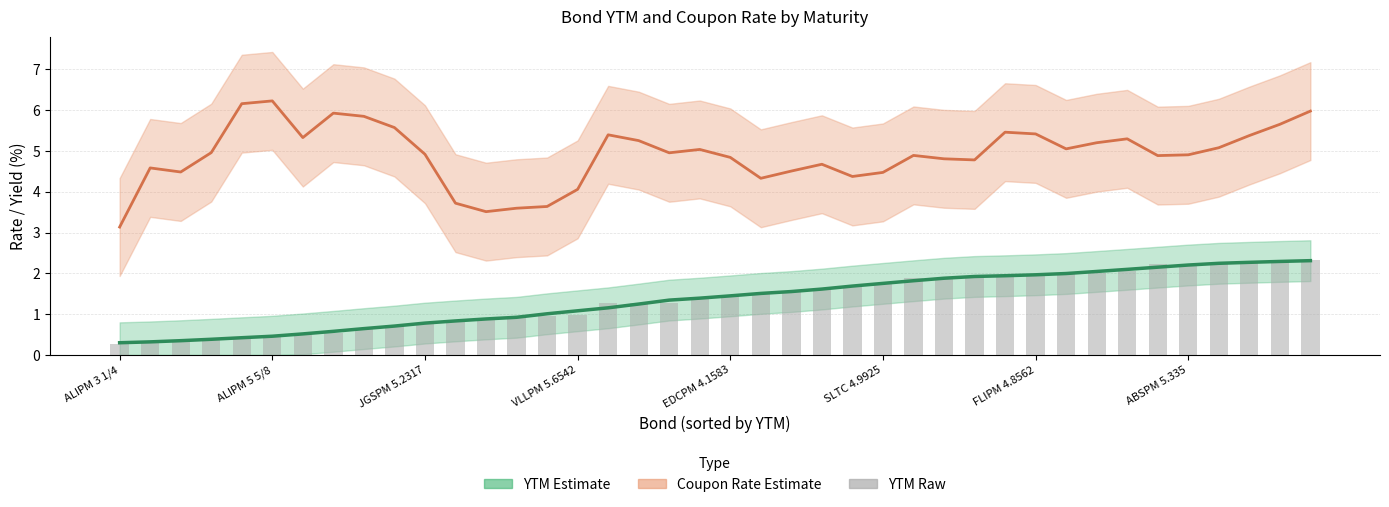

Are the bars horizontal?

No